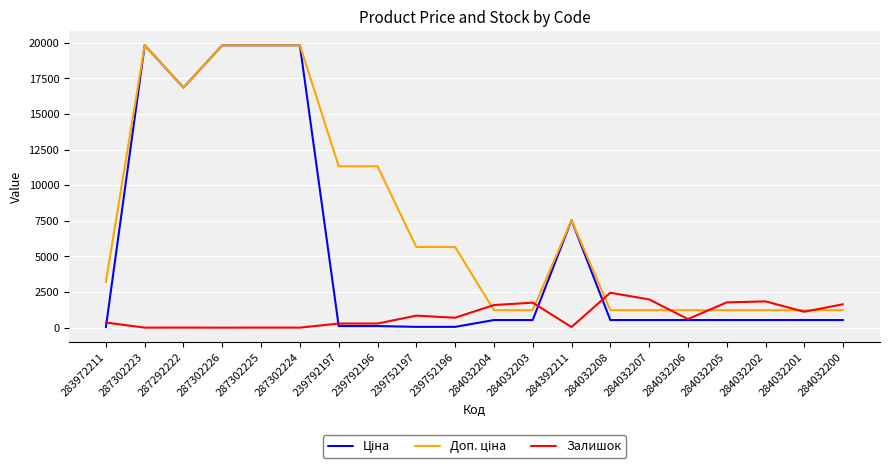

What is the maximum value for Залишок?

2453.0